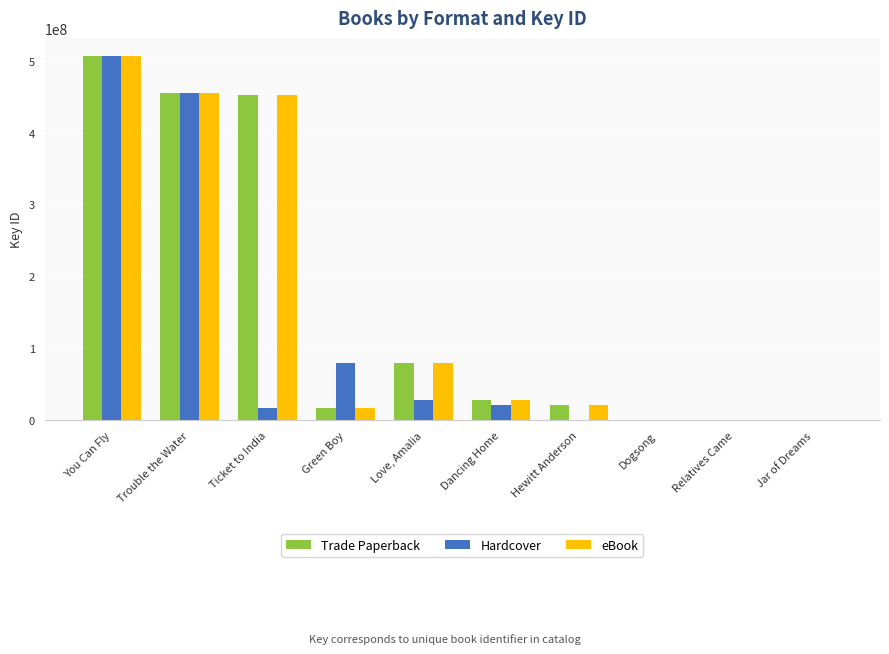

Are the bars grouped side by side (vs. stacked)?

Yes